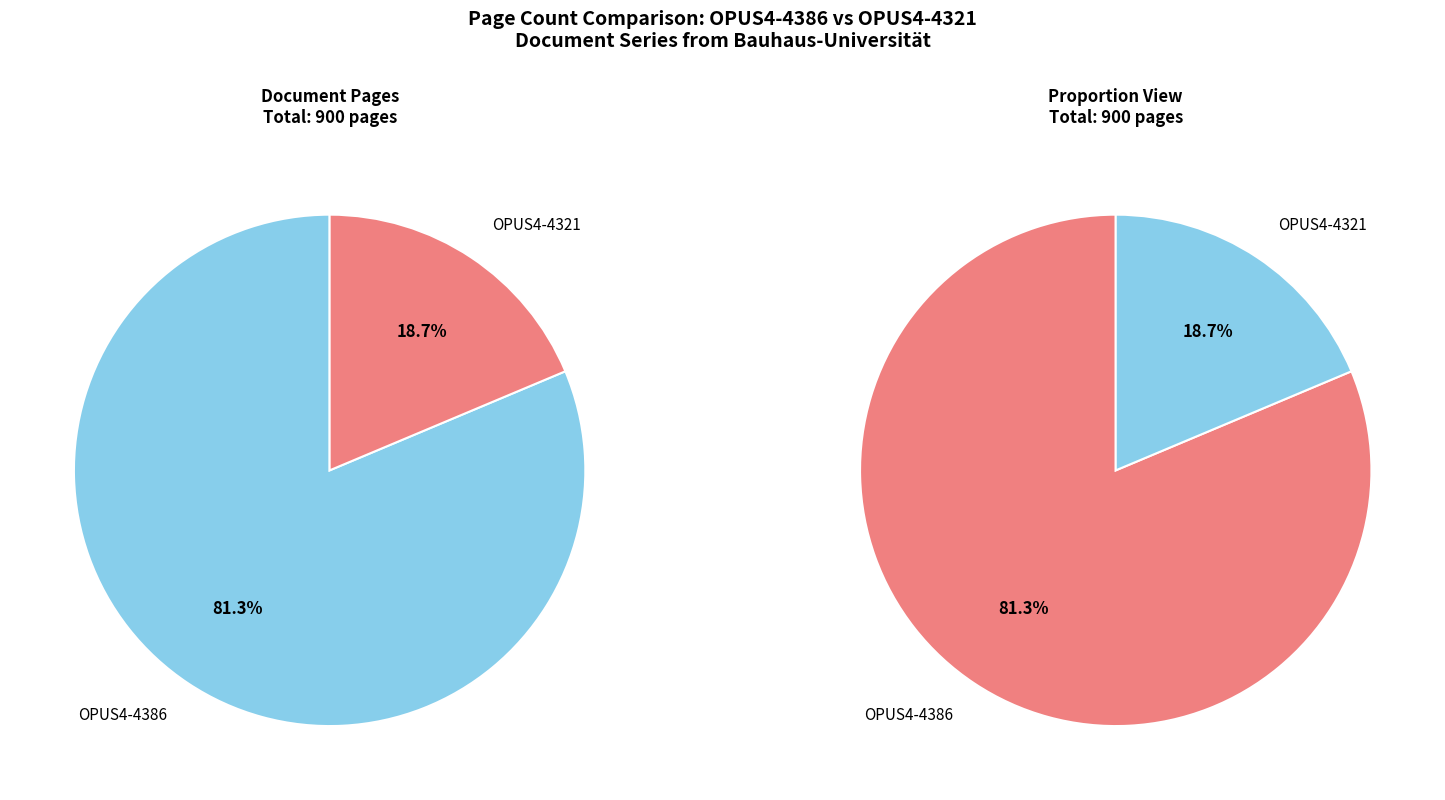

Which category has the smallest portion of the pie?

OPUS4-4321